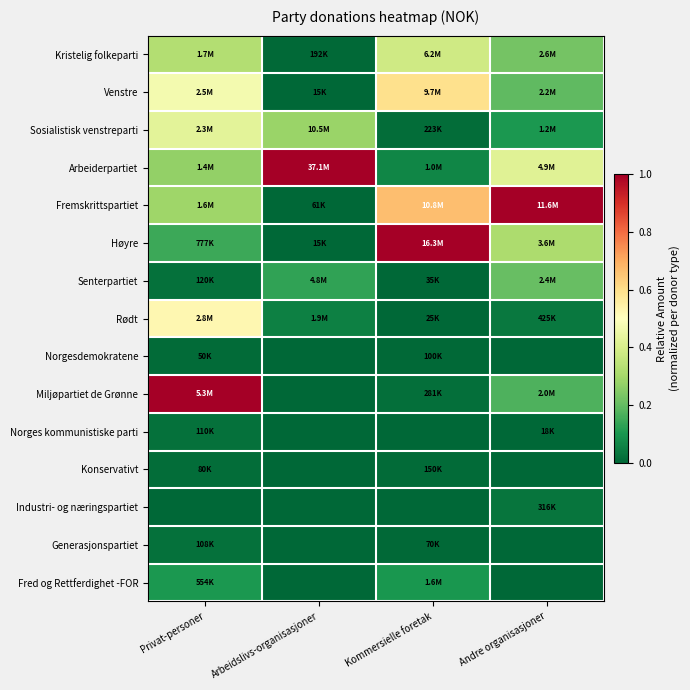

Between Arbeidslivs-organisasjoner and Kommersielle foretak, which is larger?

Kommersielle foretak